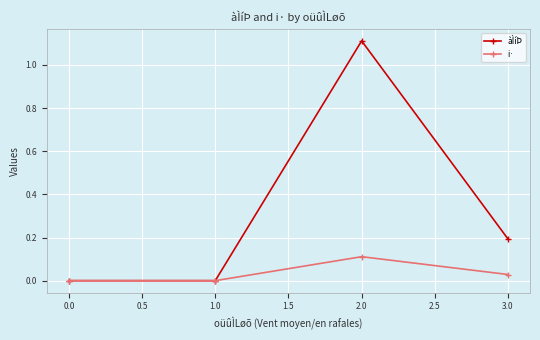

What is the maximum value for àÌíÞ?

1.1